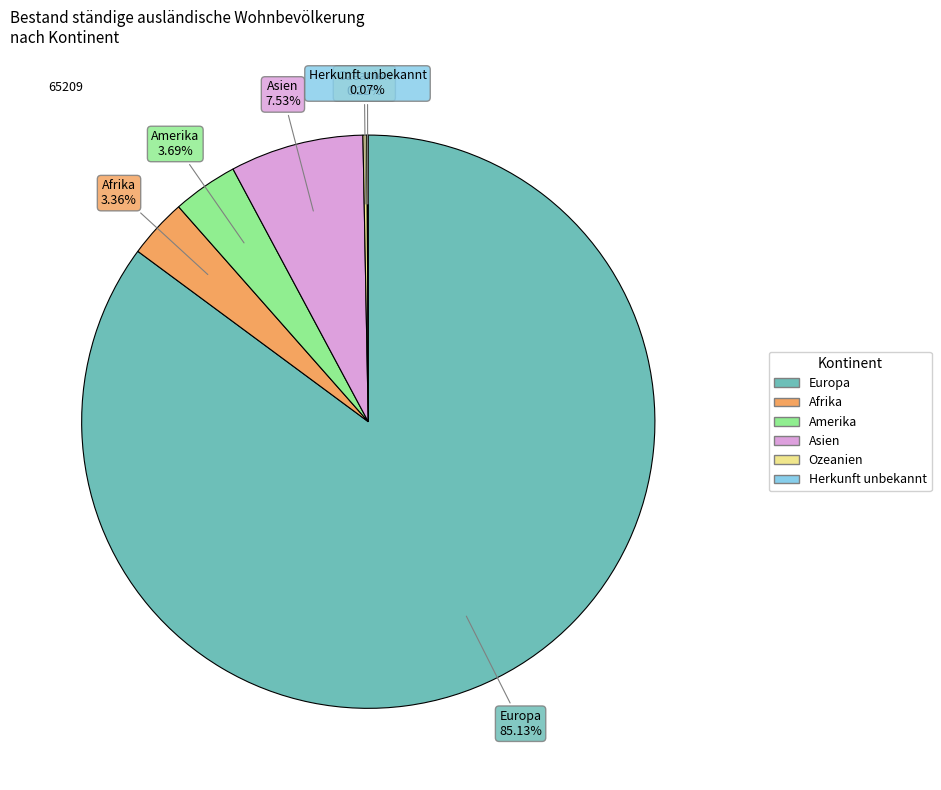

What is the majority slice?

Europa